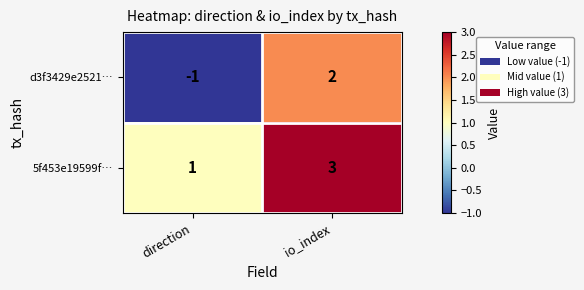

True or false: d3f3429e2521… has a value of 2 at io_index.

True